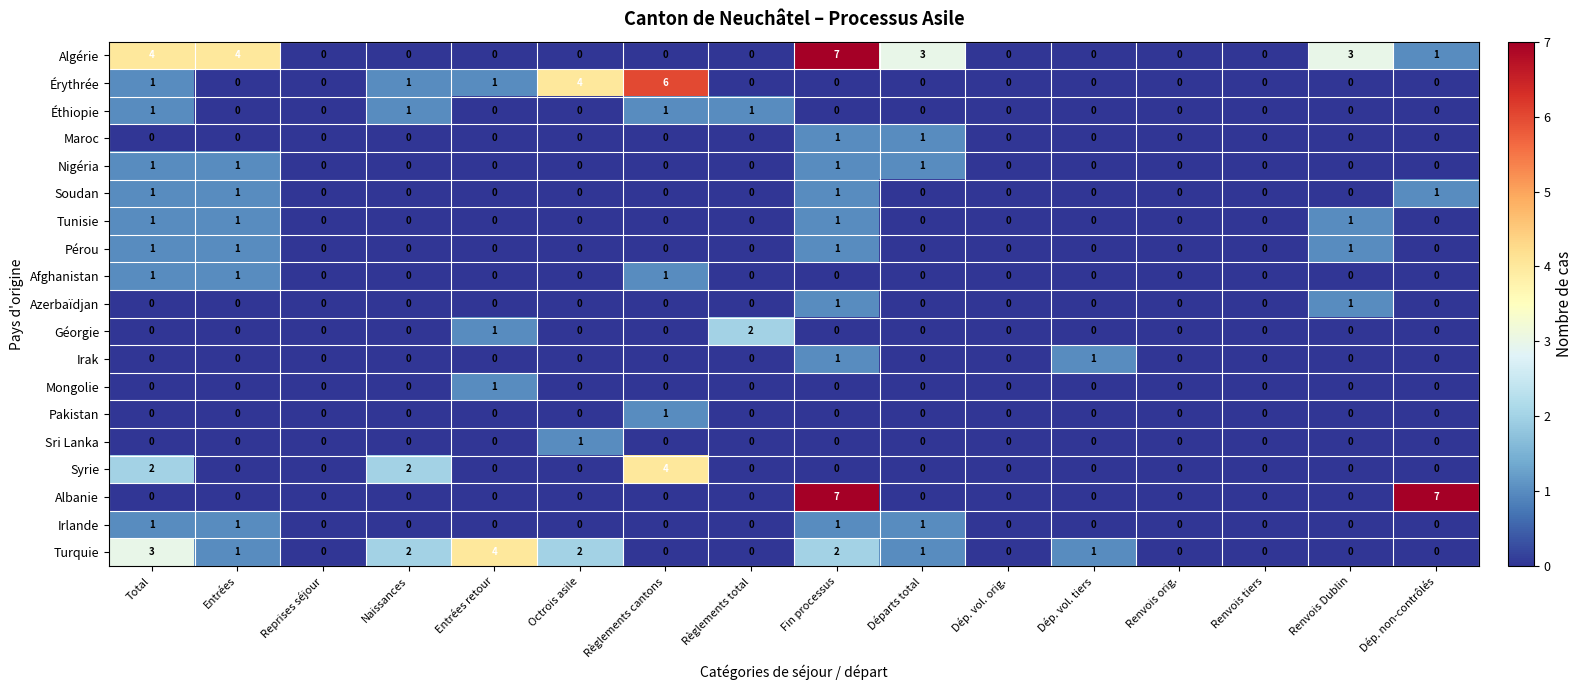

The Pérou series shows 0 at Octrois asile. True or false?

True